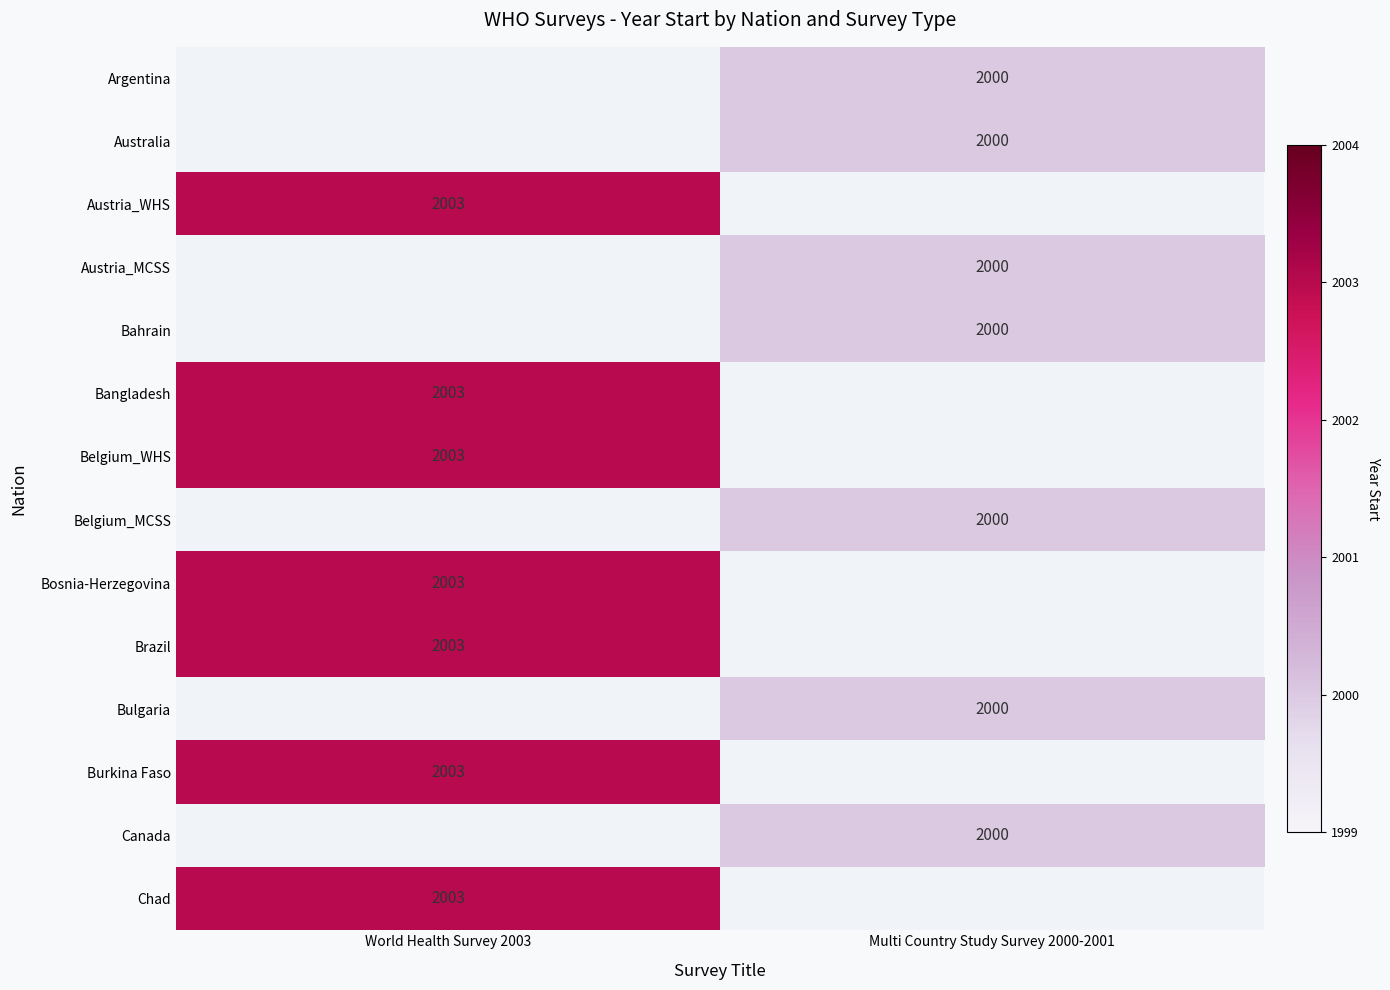

How many categories are shown in the chart?

2